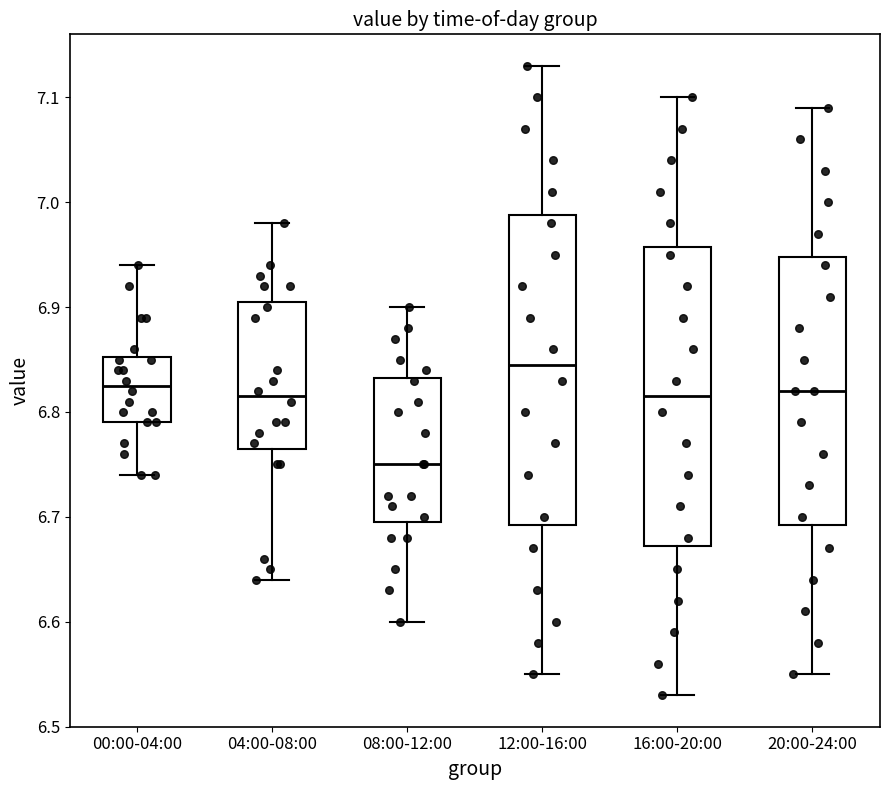

Reading left to right, transcribe this box plot: for each box, give where its median line is, the range the box spans, and where its two whiskers end, as read against the y-axis. The values are not printed on the chart, so give them approximately, as read against the axis.

00:00-04:00: median 6.83, box 6.79 to 6.85, whiskers 6.74 to 6.94
04:00-08:00: median 6.82, box 6.77 to 6.91, whiskers 6.64 to 6.98
08:00-12:00: median 6.75, box 6.70 to 6.83, whiskers 6.60 to 6.90
12:00-16:00: median 6.85, box 6.69 to 6.99, whiskers 6.55 to 7.13
16:00-20:00: median 6.82, box 6.67 to 6.96, whiskers 6.53 to 7.10
20:00-24:00: median 6.82, box 6.69 to 6.95, whiskers 6.55 to 7.09